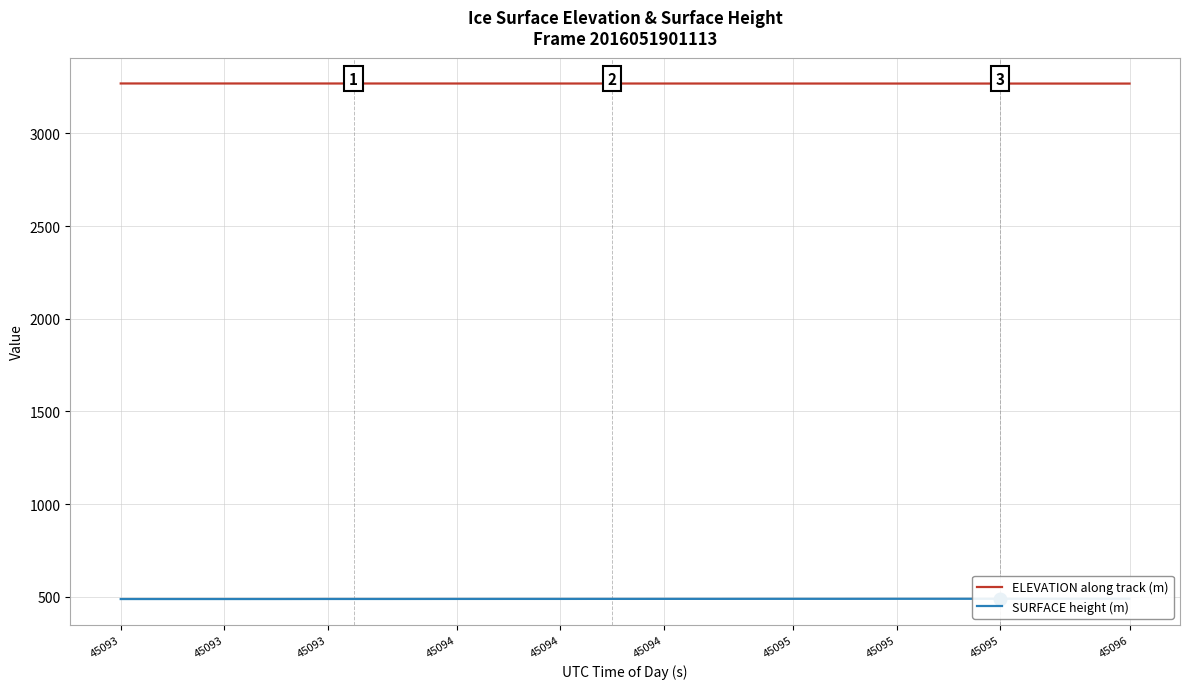

What is the greatest value displayed?

3269.8